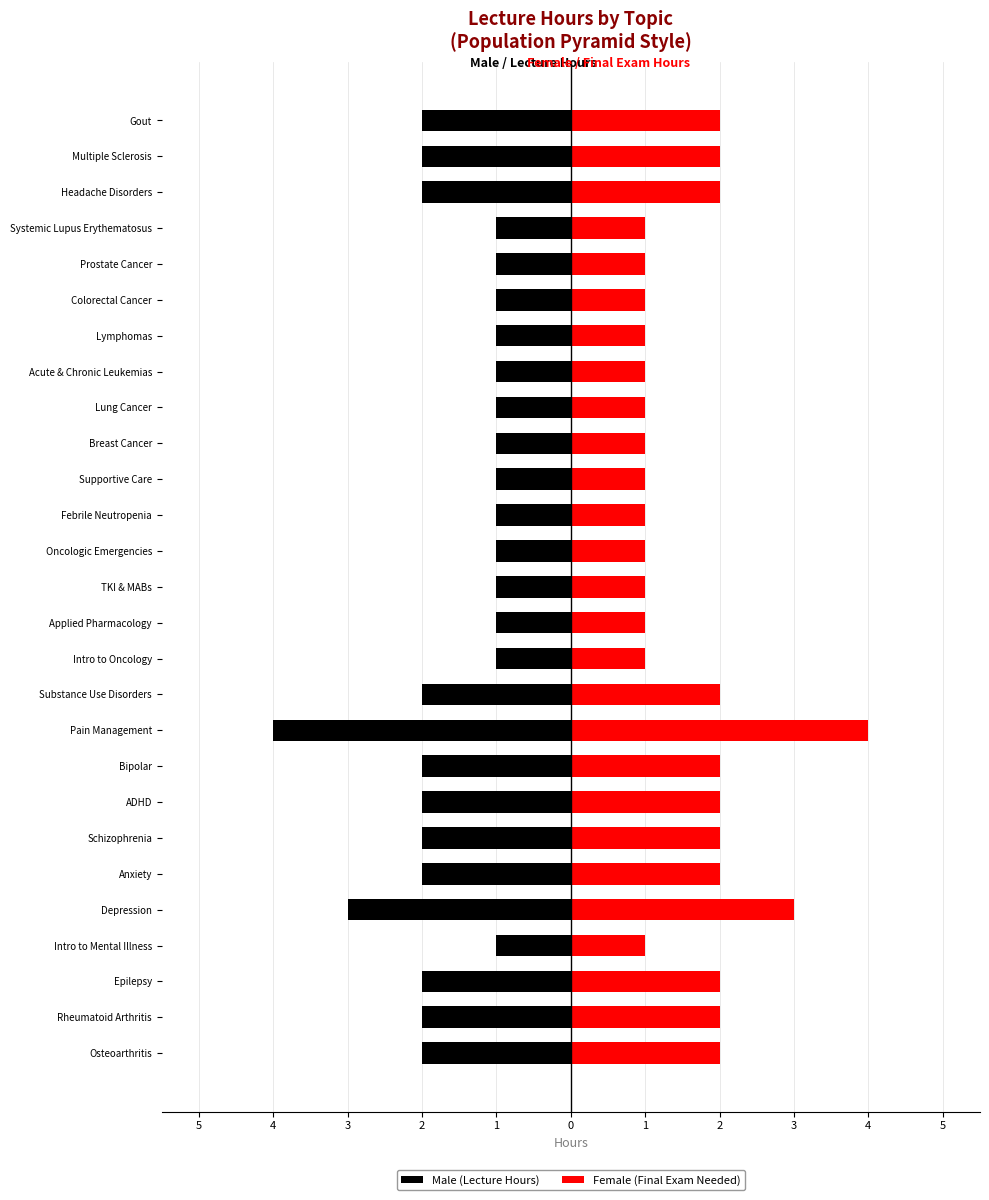

What is the approximate value of Female (Final Exam Needed) at 18?

1